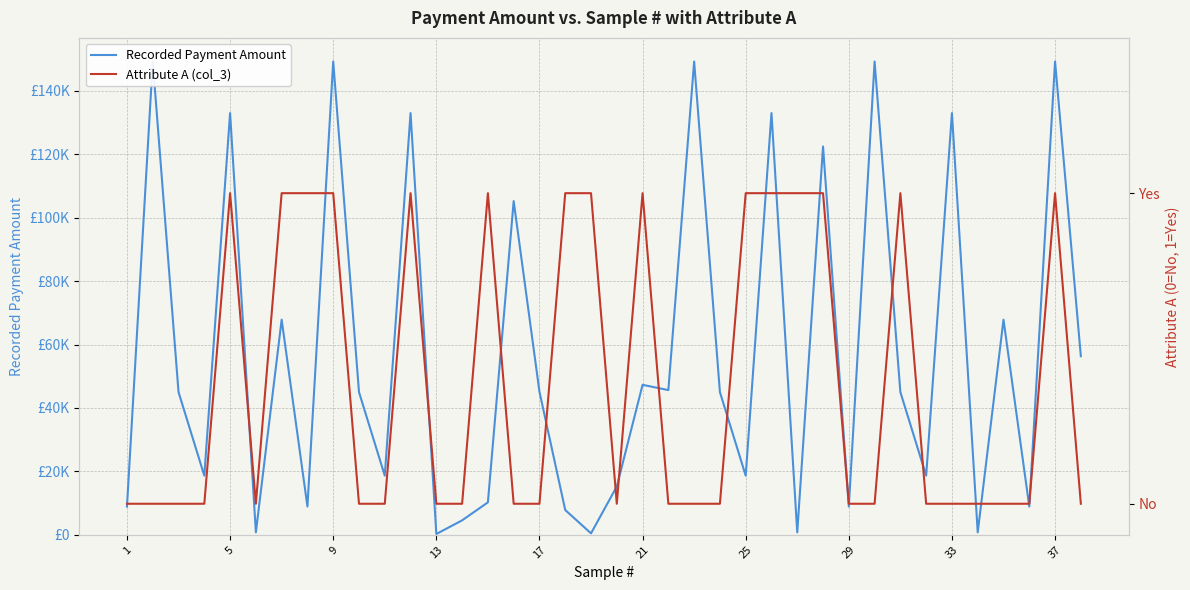

What is the difference between the maximum and minimum values in the Attribute A (col_3) series?

1.0